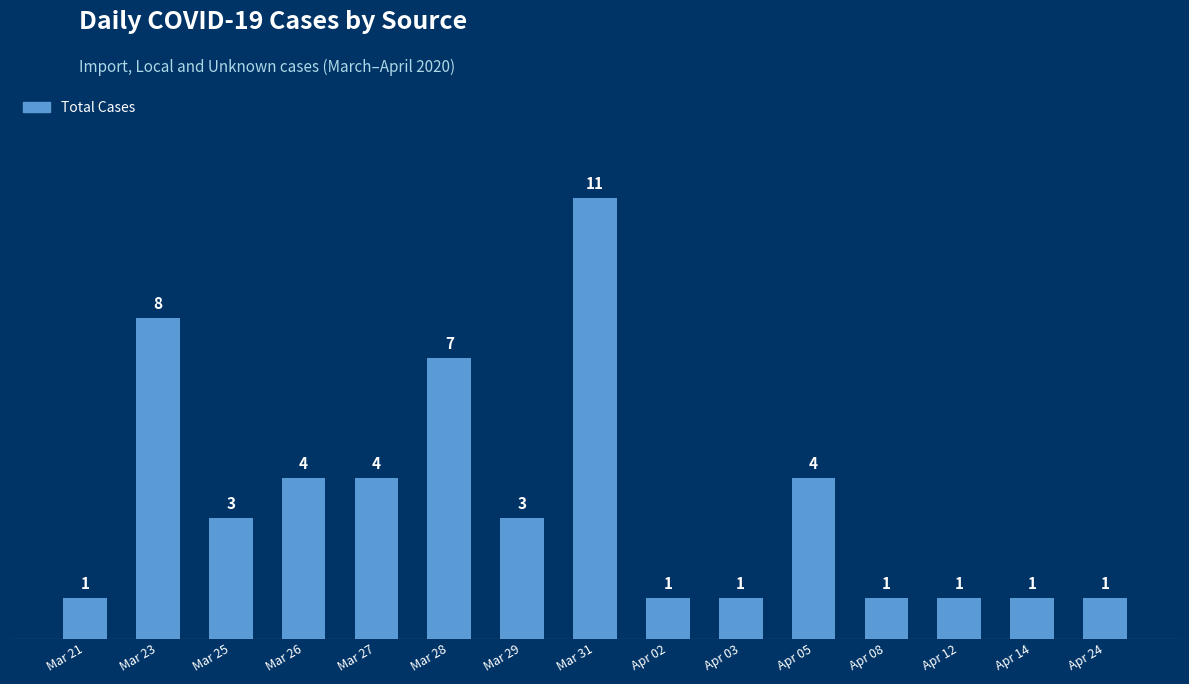

How many data points does each series have?

15